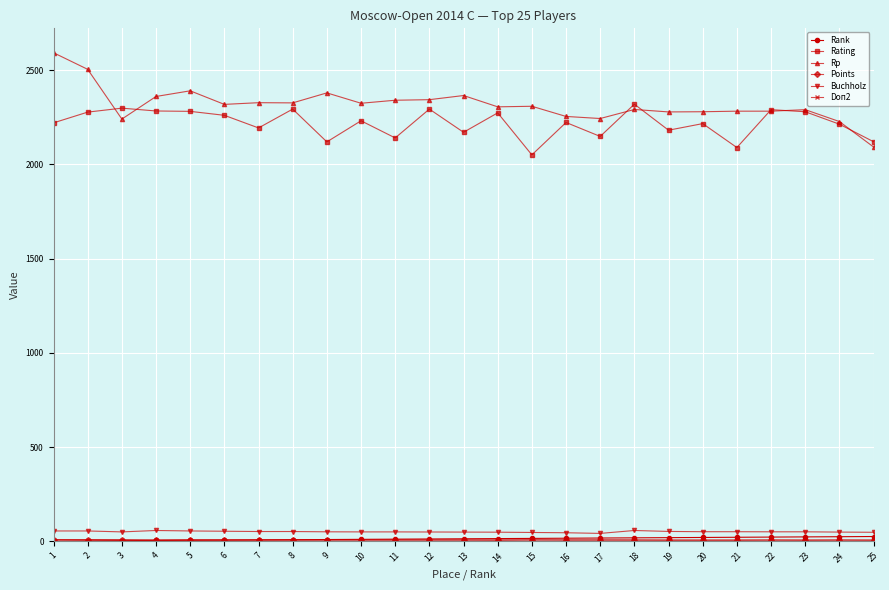

True or false: Rating and Buchholz intersect in this chart.

False